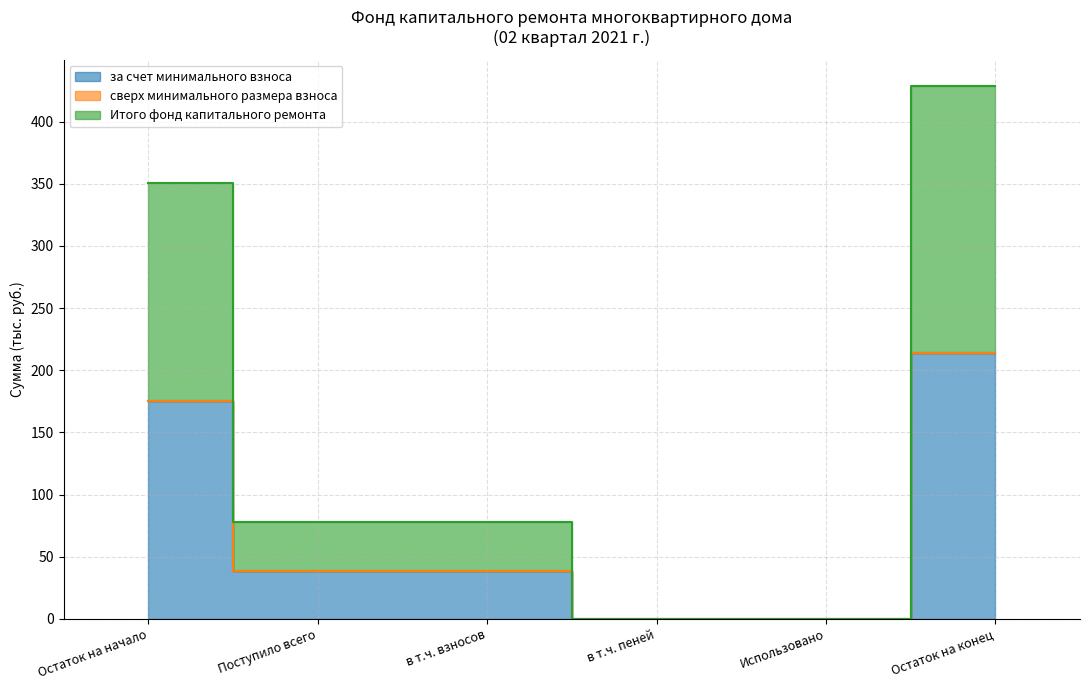

At which category is the sum across all series the highest?

Остаток на конец